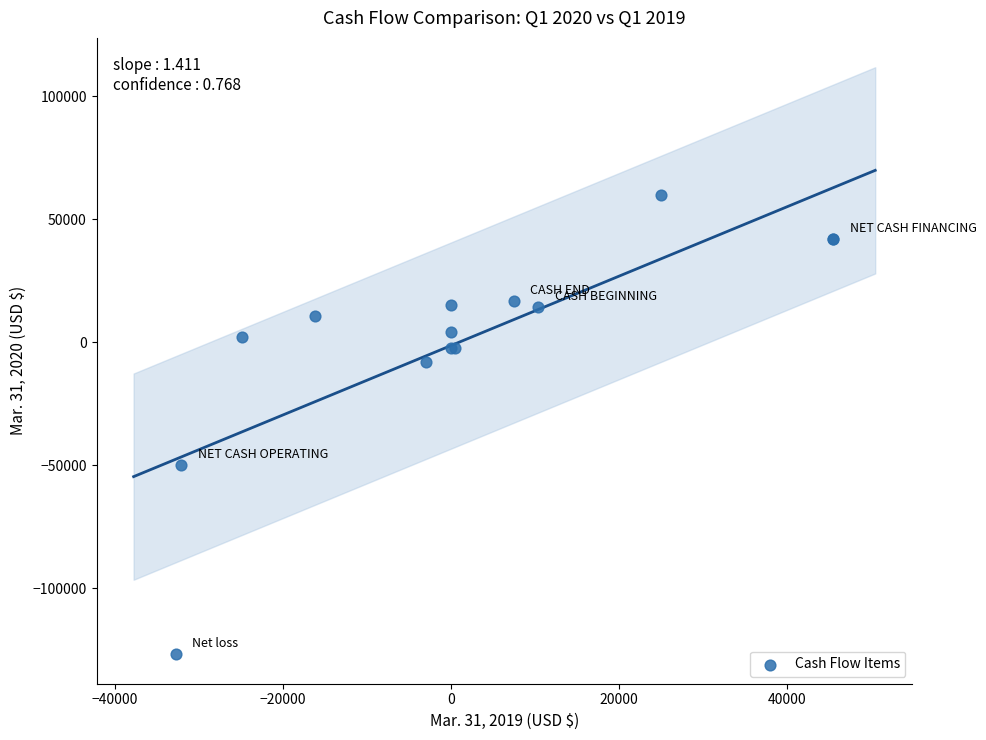

What Y value in the scatter plot is closest to -33450?

-50049